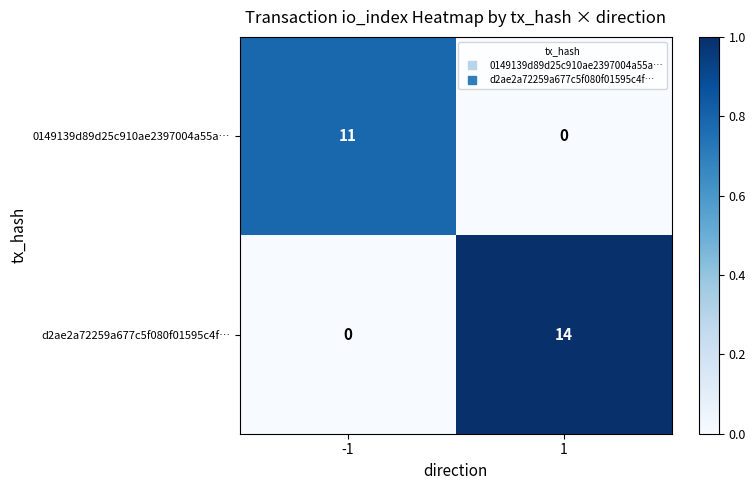

At how many categories does at least one series exceed 0?

2